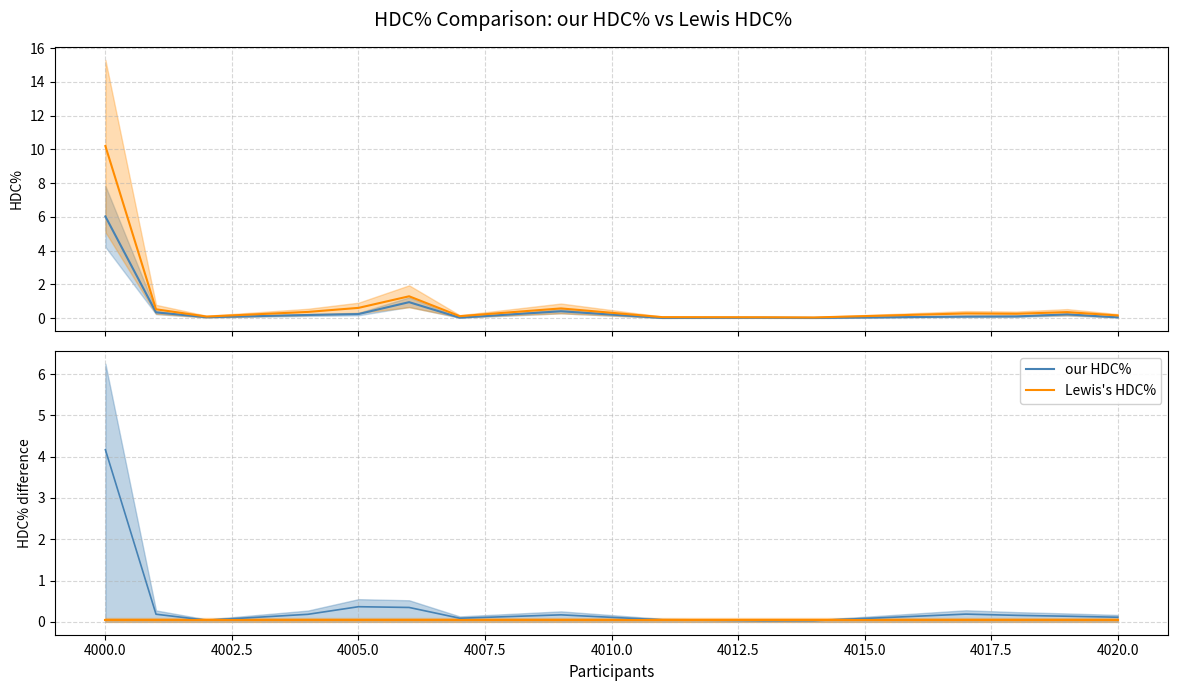

What are all the series names shown in the legend?

our HDC%, Lewis's HDC%